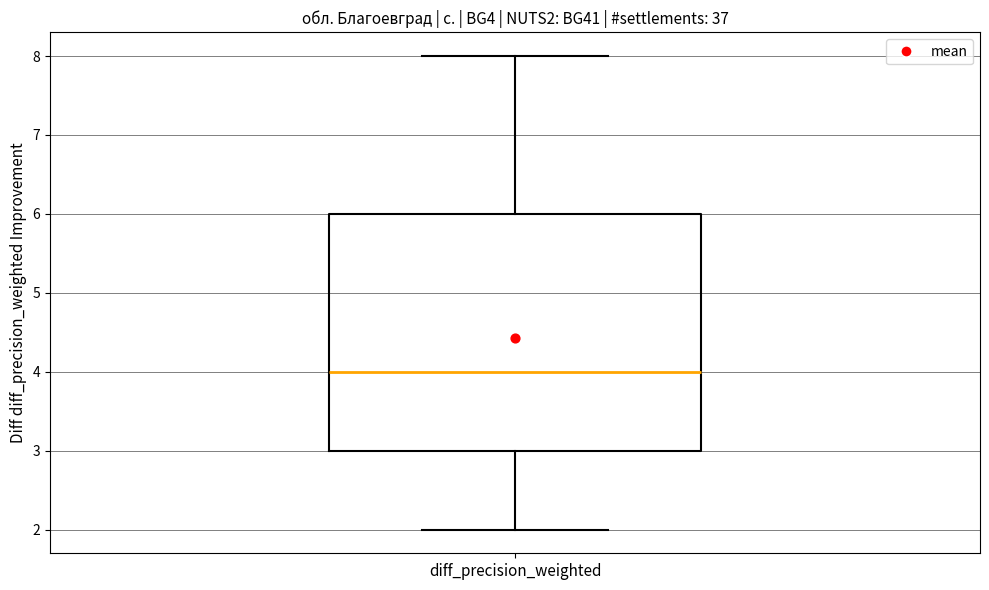

Transcribe this box plot: give where the median line is, the range the box spans, and where the two whiskers end, as read against the y-axis. The values are not printed on the chart, so give them approximately, as read against the axis.

median 4, box 3 to 6, whiskers 2 to 8